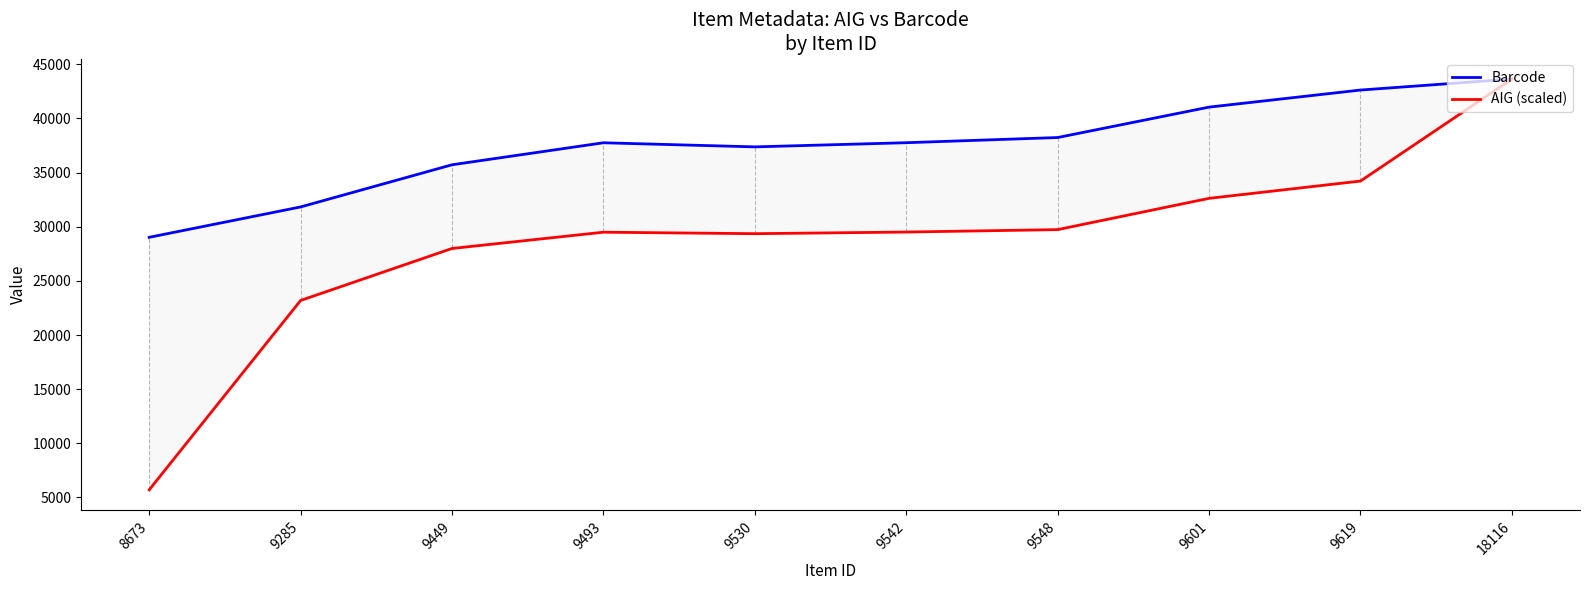

Where is the first local minimum for Barcode?

9530